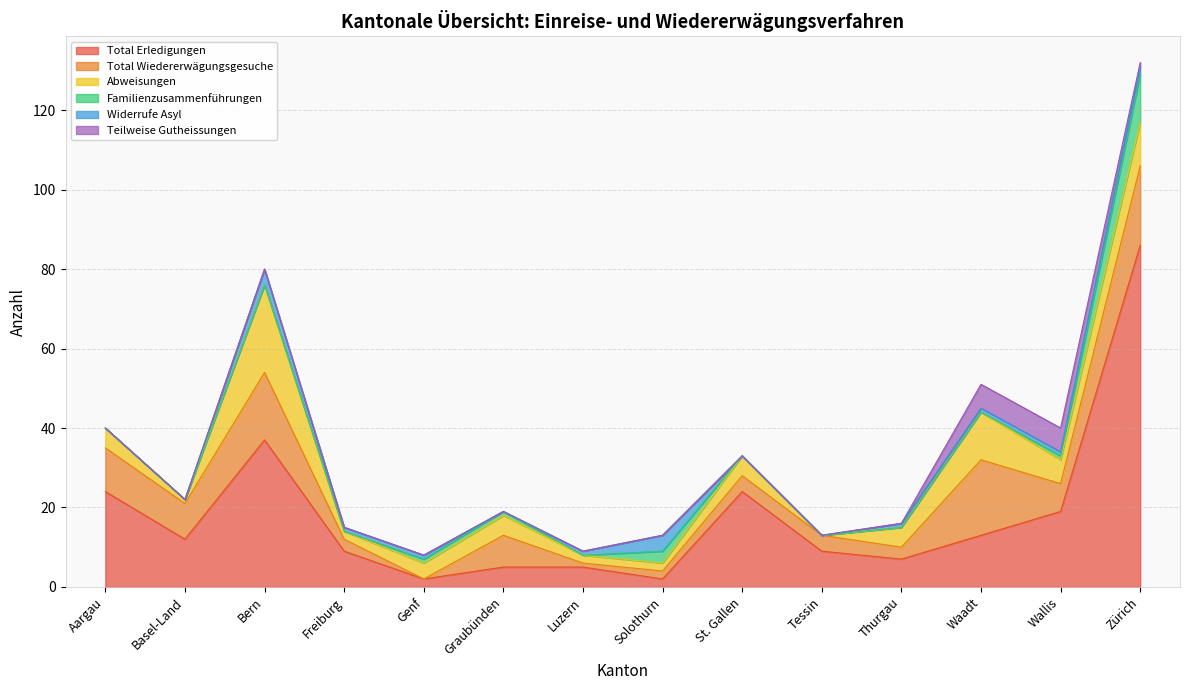

What position from the left is Graubünden?

6